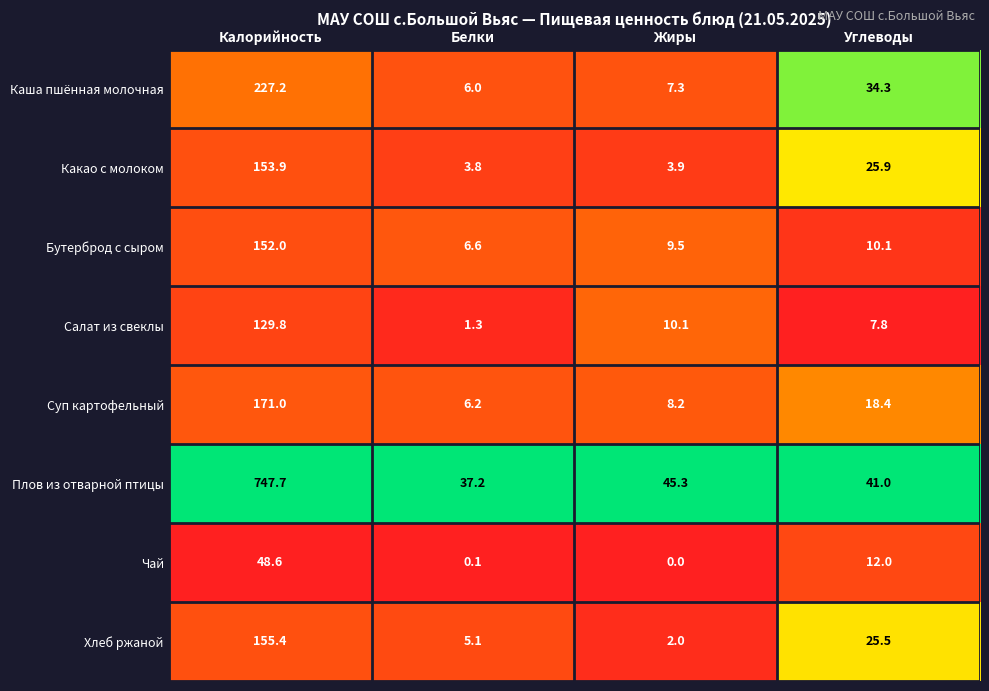

Which series has the largest total across all categories?

Плов из отварной птицы